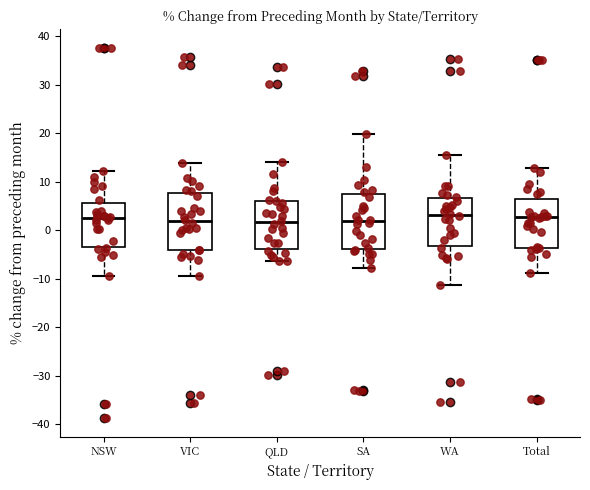

Where does the lower whisker of the box for Total end on the y-axis? The values are not printed on the chart, so give them approximately, as read against the axis.

-9